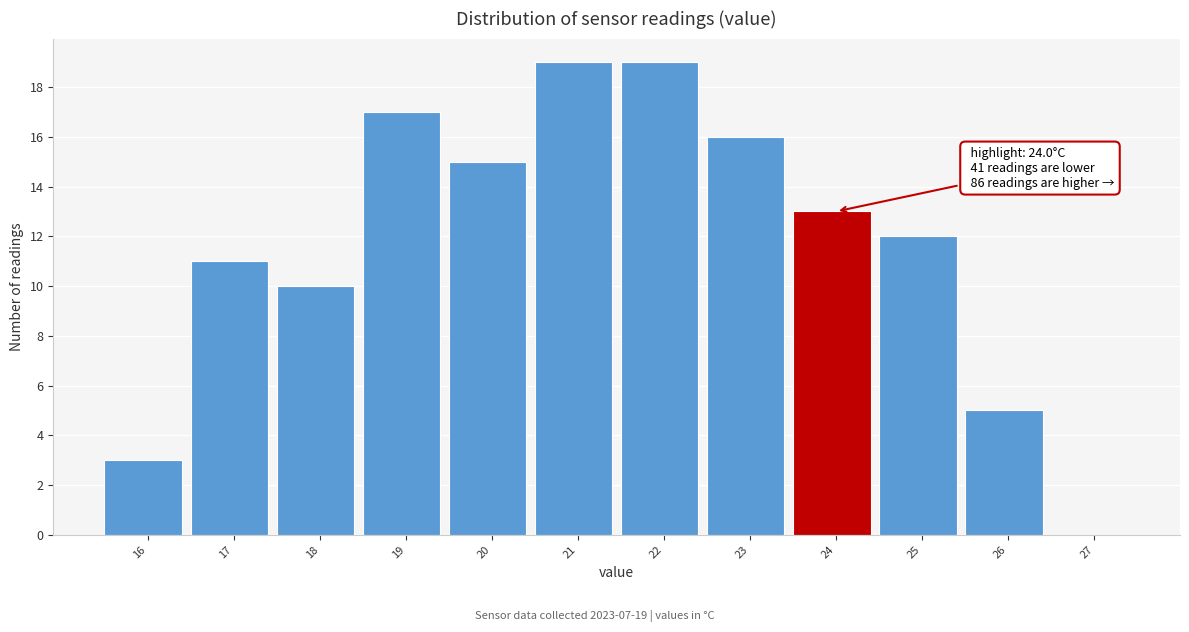

Reading left to right, extract all data points from this chart.

16=3	17=11	18=10	19=17	20=15	21=19	22=19	23=16	24=13	25=12	26=5	27=0